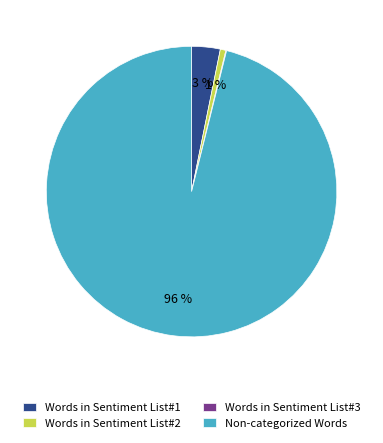

To the nearest percent, what is the average slice percentage?

25%